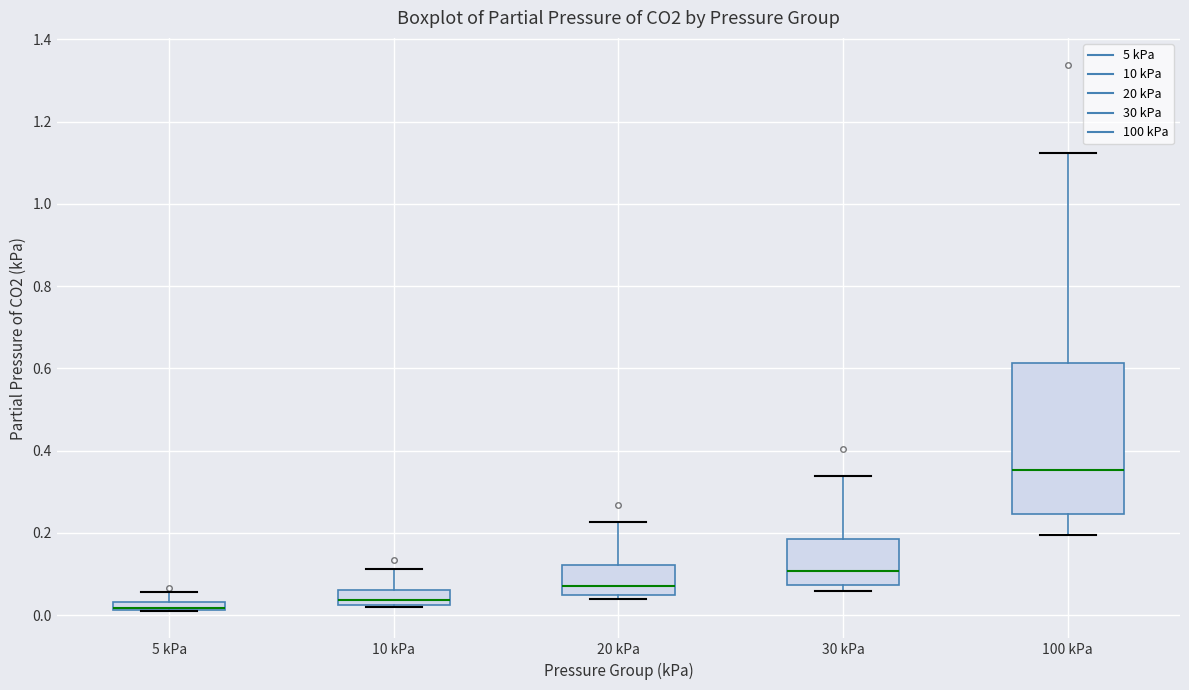

Where does the median line of the box for 30 kPa sit on the y-axis? The values are not printed on the chart, so give them approximately, as read against the axis.

0.10